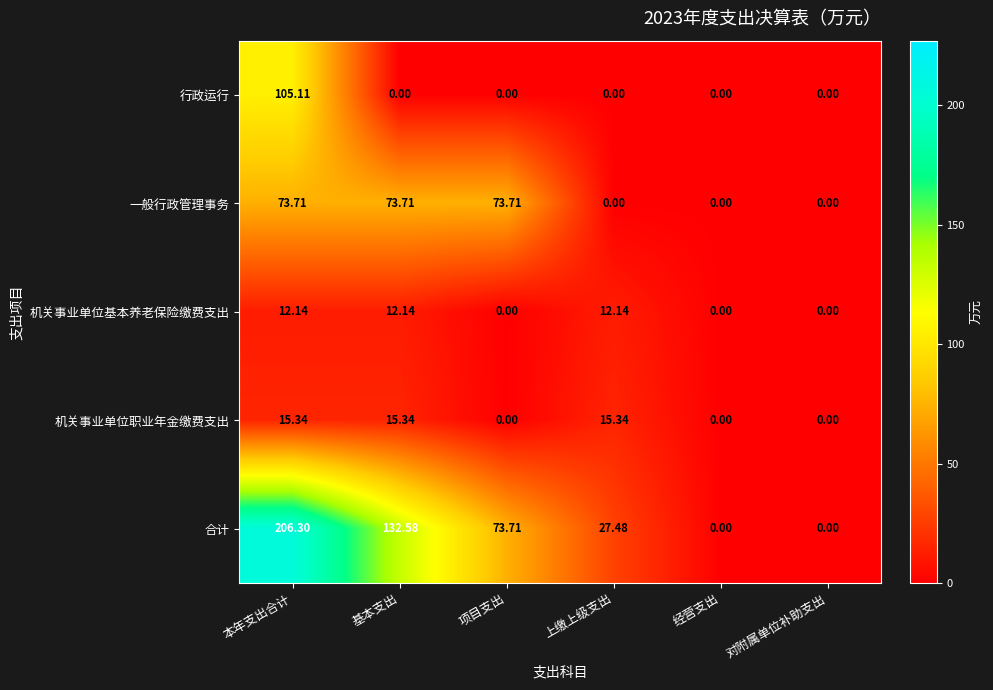

Where does the 合计 series first go above 73?

本年支出合计